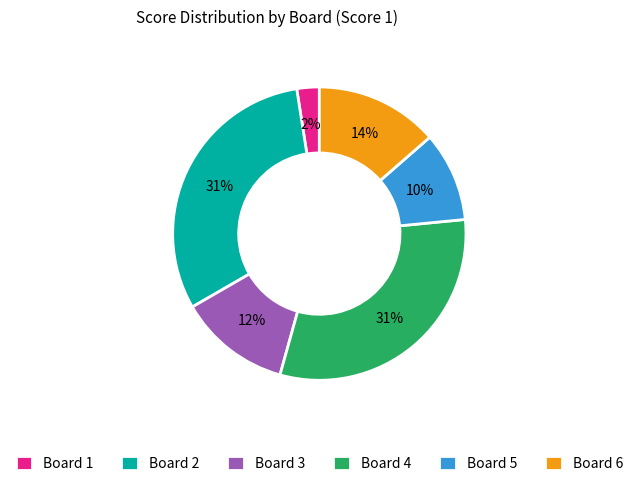

What is the smallest slice in the pie chart?

Board 1